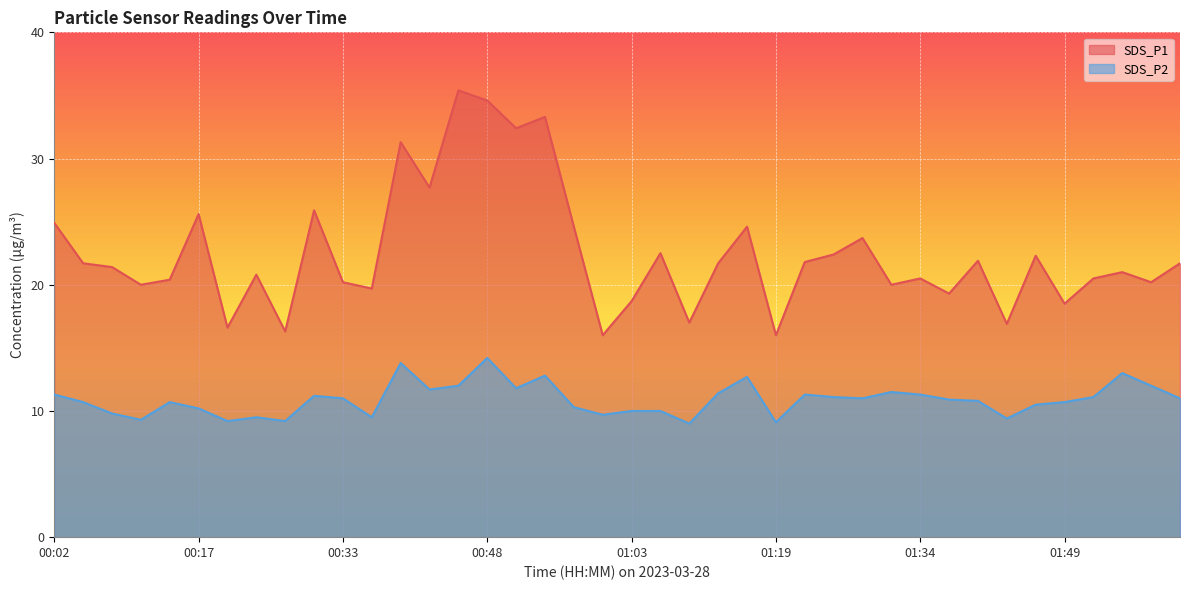

Between 01:06 and 01:31, which series saw the biggest shift?

SDS_P1